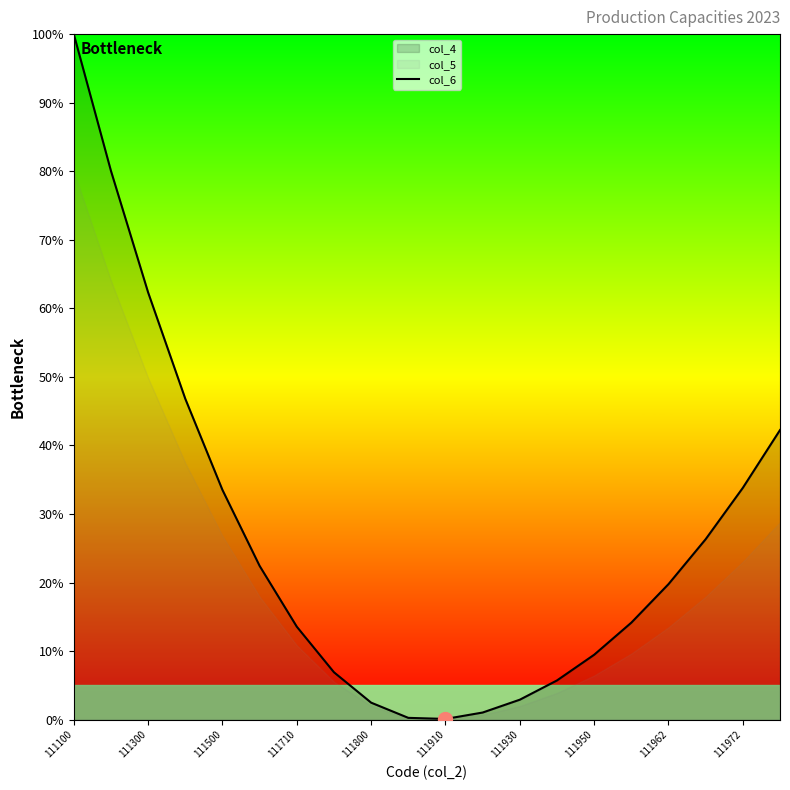

Which category has the highest value across all series?

111100